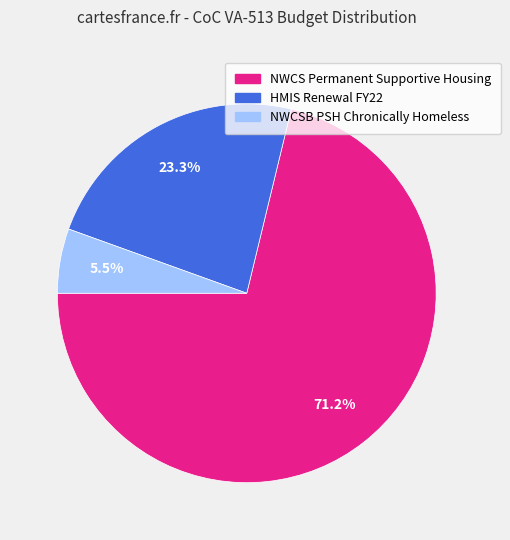

To the nearest percent, what is the combined percentage of HMIS Renewal FY22 and NWCS Permanent Supportive Housing?

94%